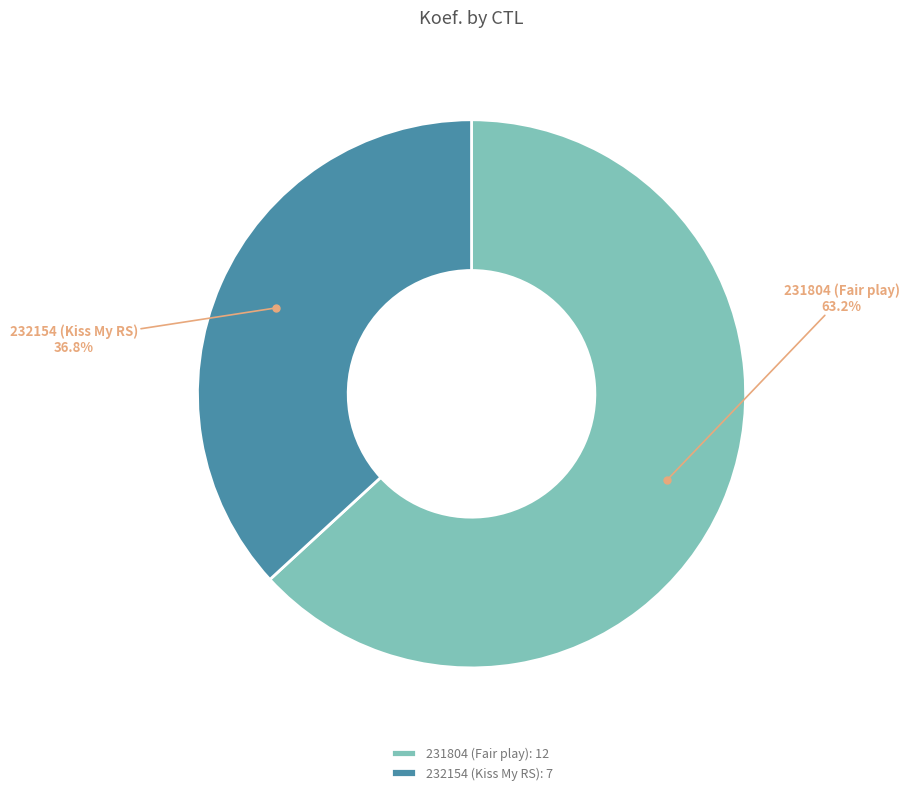

How many slices are in this pie chart?

2